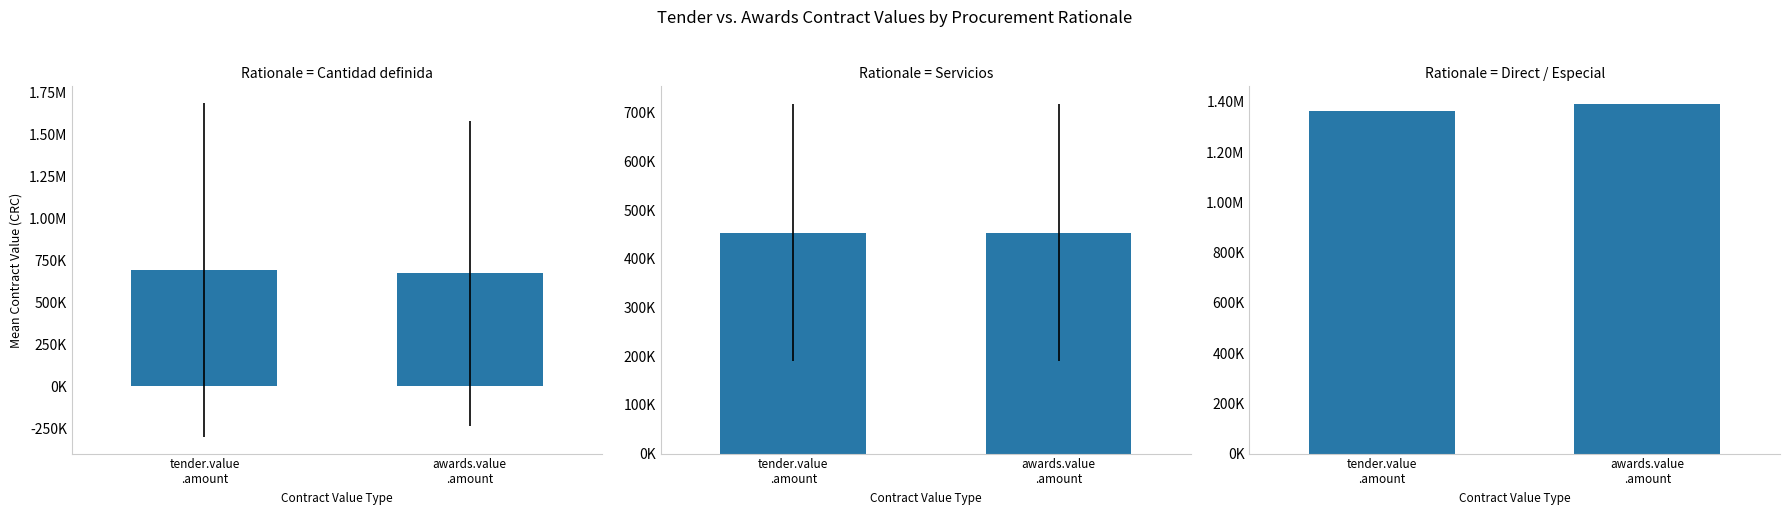

Which has a higher value, tender.value
.amount or awards.value
.amount?

tender.value
.amount